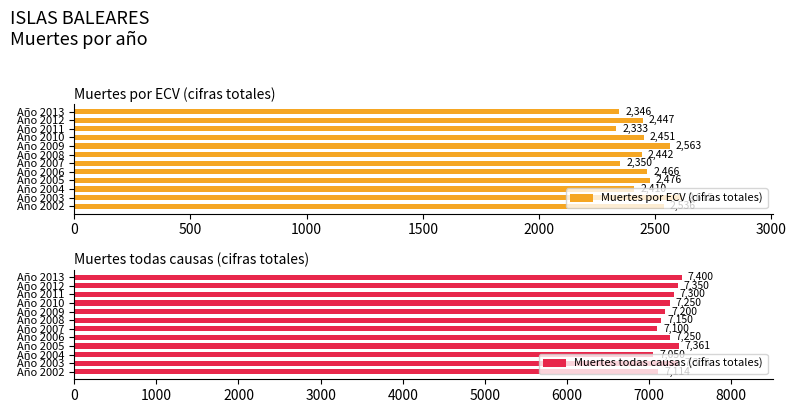

Where is Muertes por ECV (cifras totales) nearest to the value 2474?

Año 2005